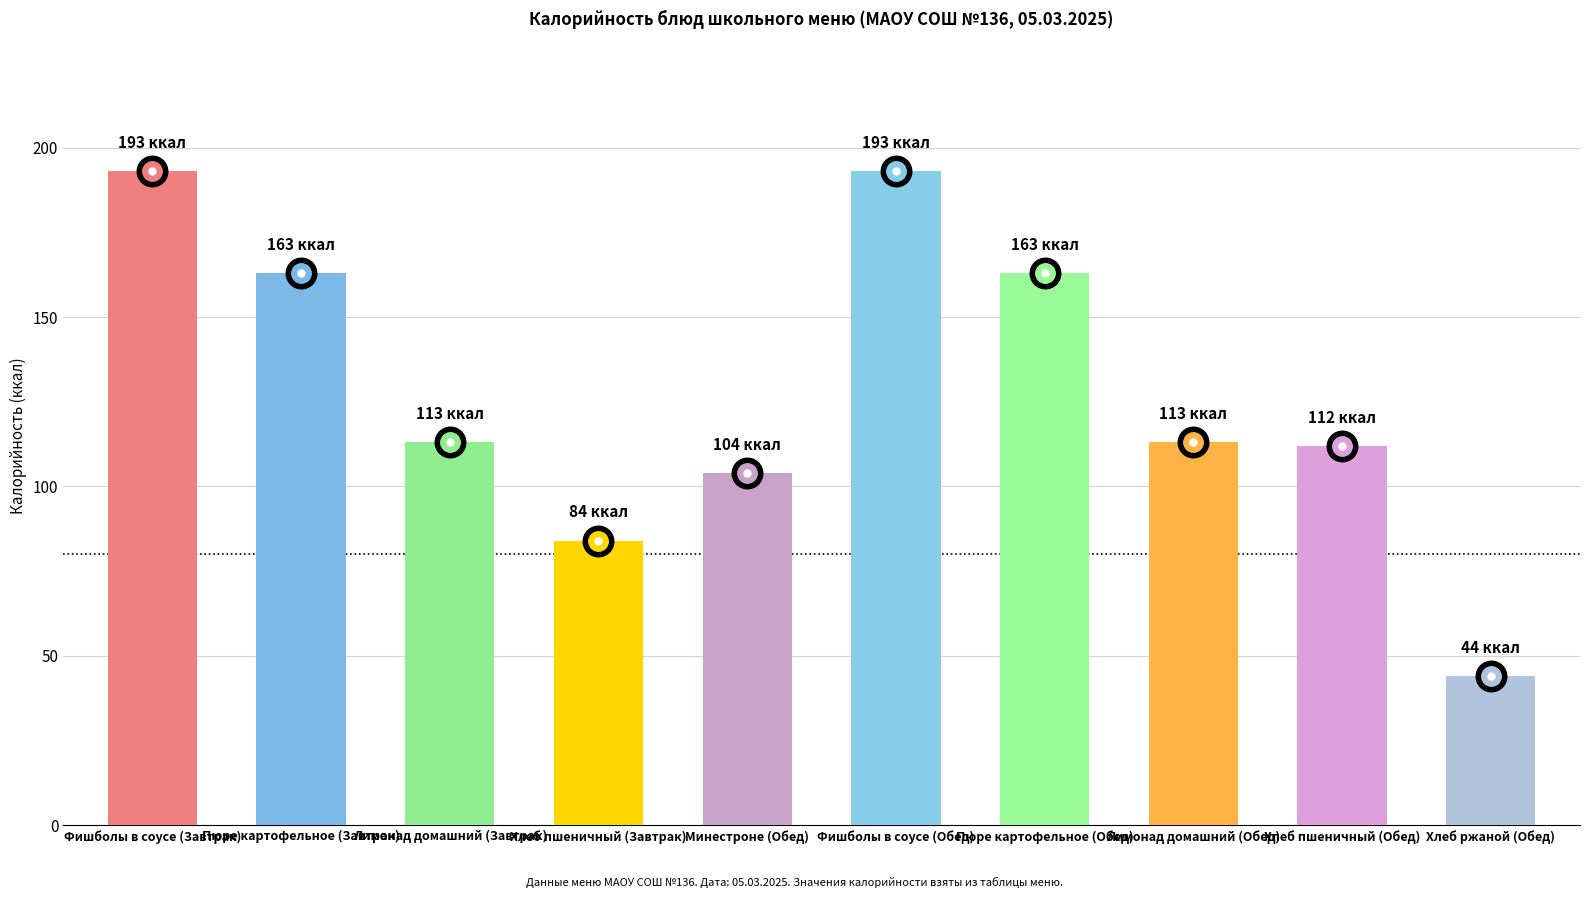

What is the ratio of the value at Лимонад домашний (Обед) to the value at Минестроне (Обед)?

1.1